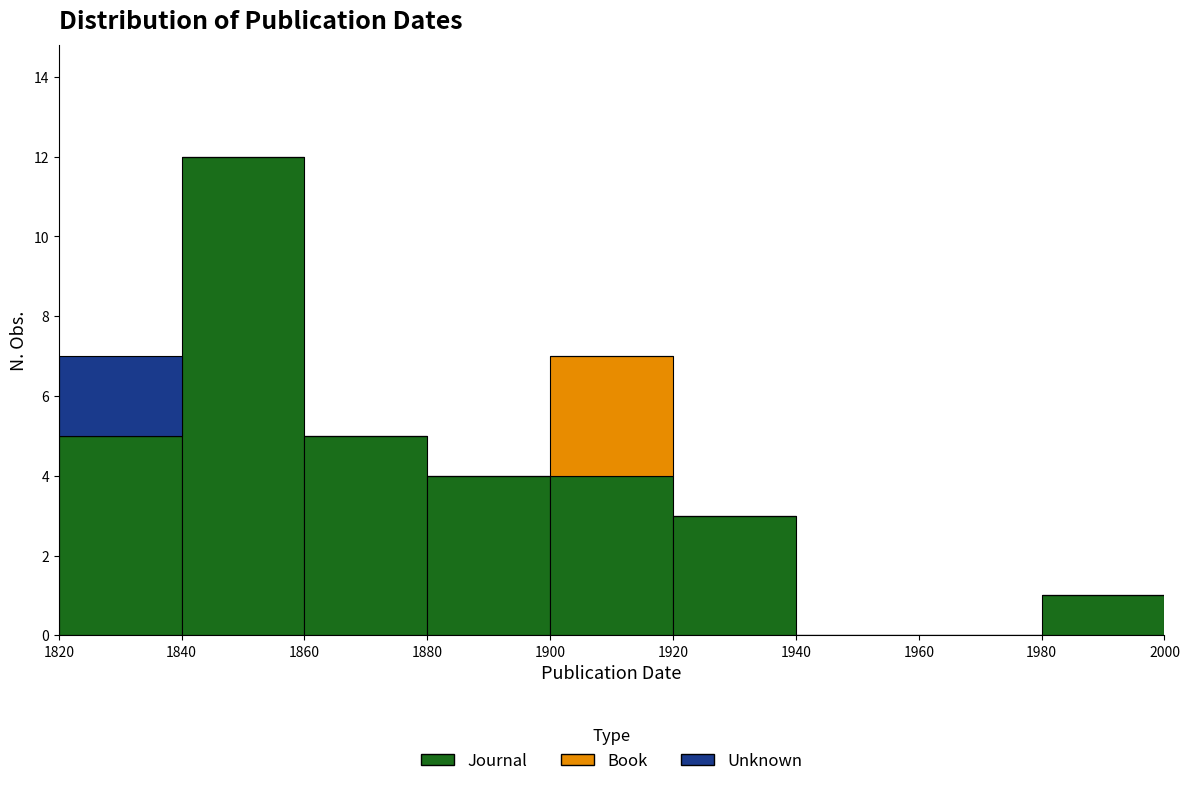

Which range on the x-axis has the tallest stacked bar (by total height)?

1840 to 1860